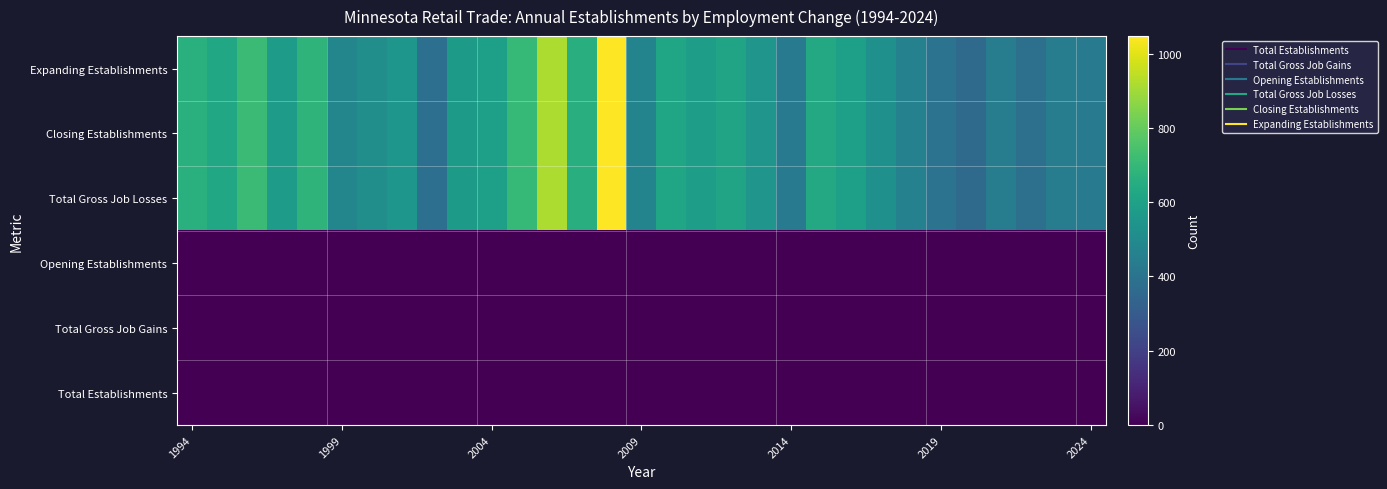

At how many categories does at least one series exceed 960?

1